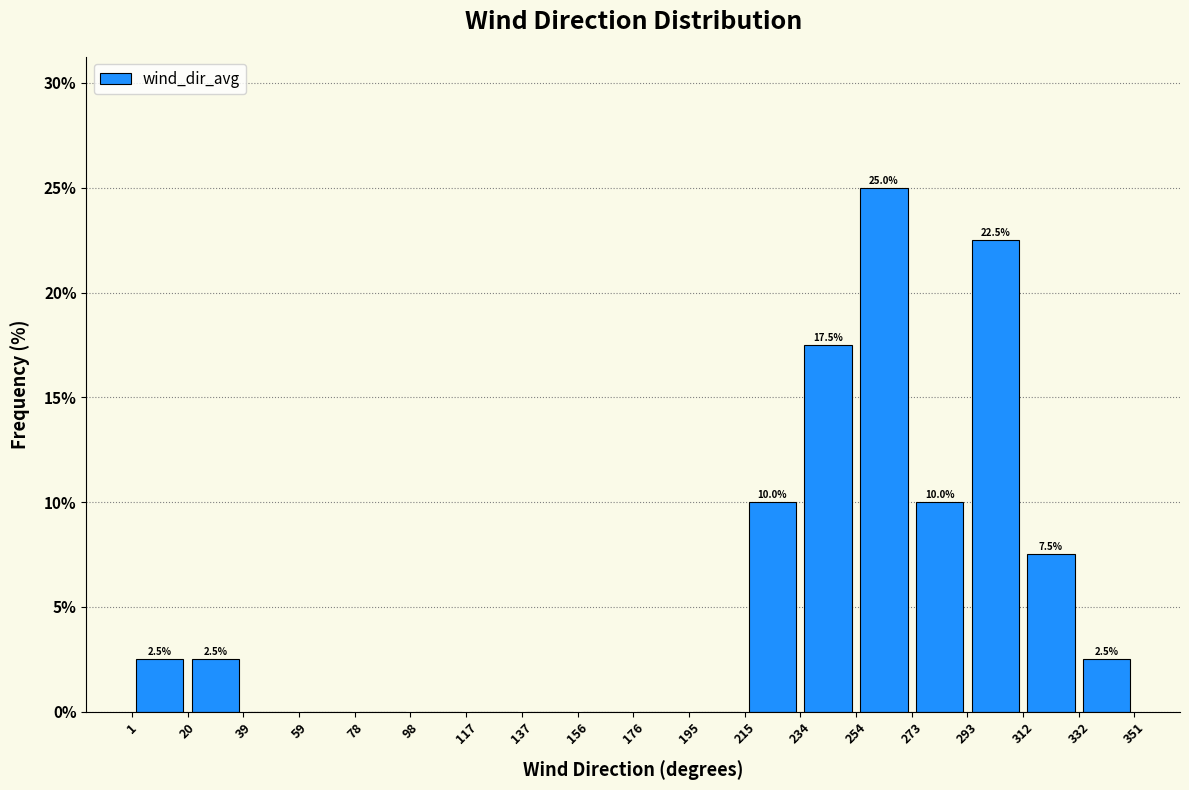

Which range on the x-axis has the tallest bar?

254 to 273